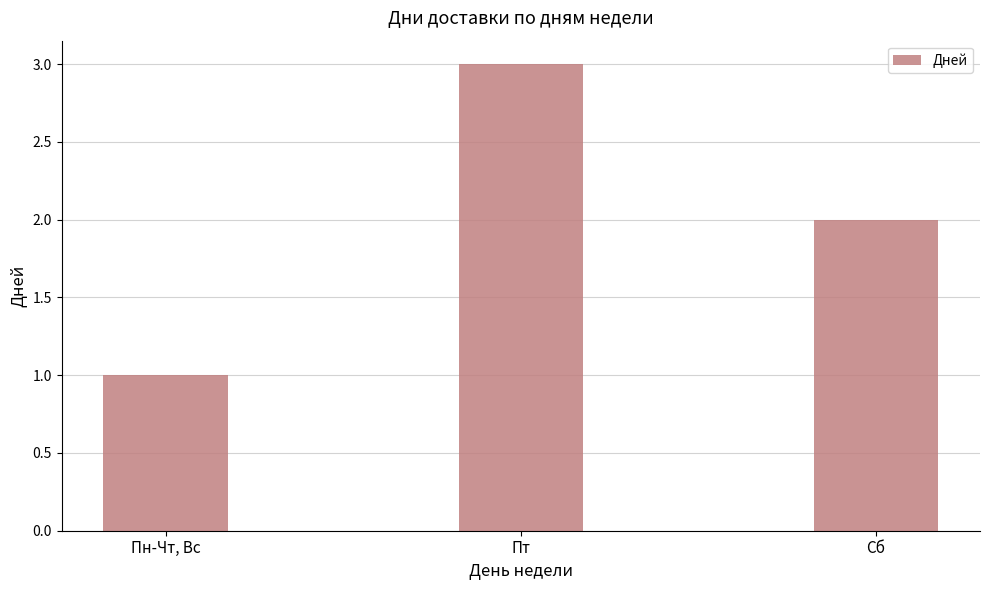

What is the sum of the values at Сб and Пт?

5